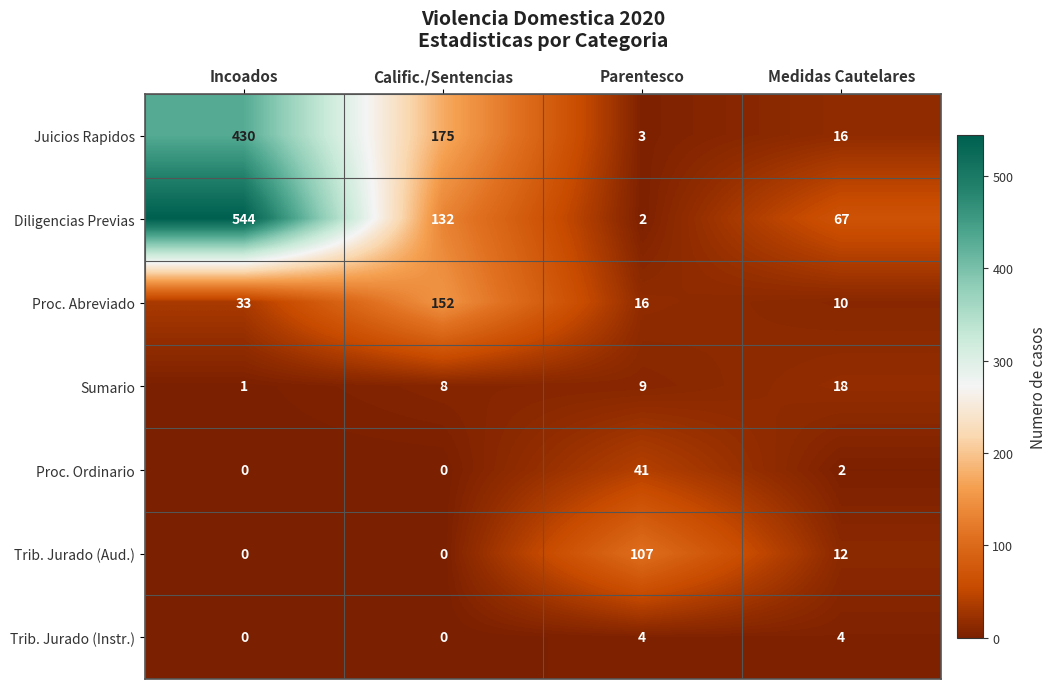

Which category has the highest value across all series?

Incoados